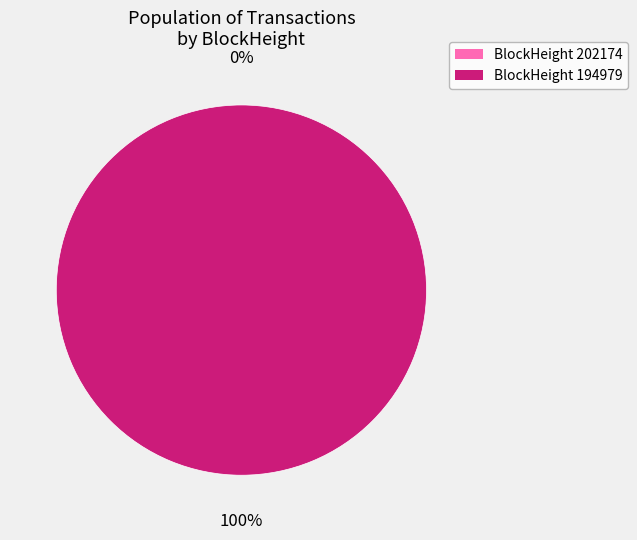

To the nearest percent, what is the difference between the largest and smallest slice percentages?

100%